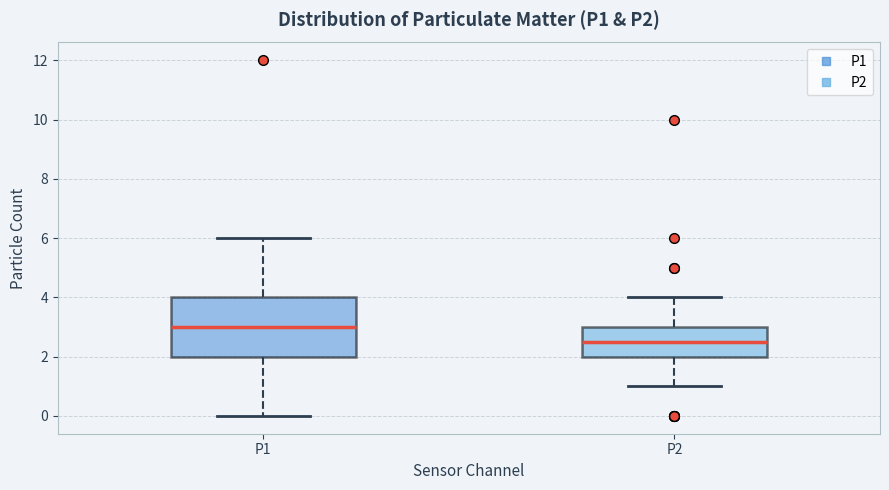

Reading left to right, transcribe this box plot: for each box, give where its median line is, the range the box spans, and where its two whiskers end, as read against the y-axis. The values are not printed on the chart, so give them approximately, as read against the axis.

P1: median 3.0, box 2.0 to 4.0, whiskers 0.0 to 6.0
P2: median 2.6, box 2.0 to 3.0, whiskers 1.0 to 4.0